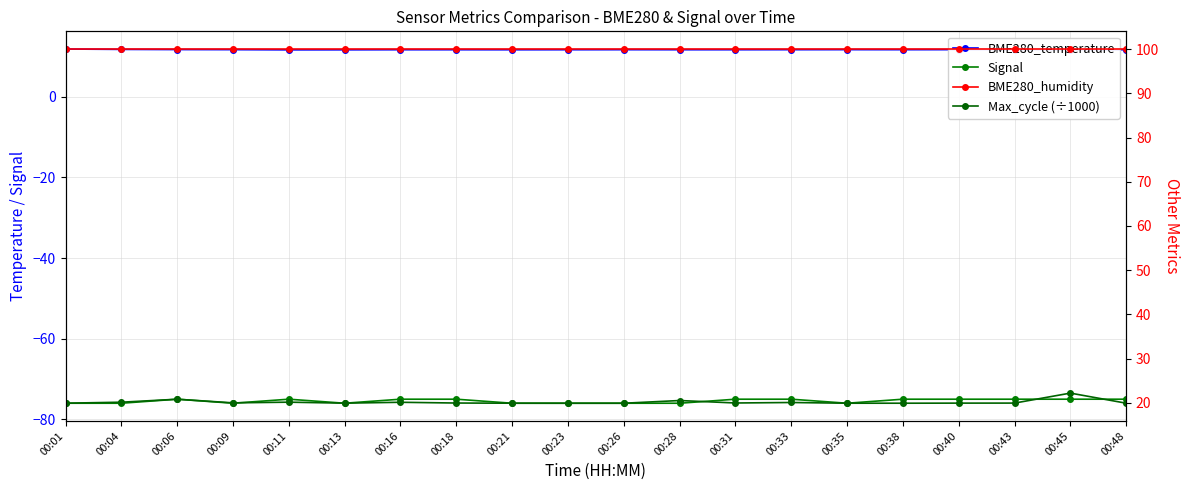

The value of BME280_temperature at 00:33 is 11.7. True or false?

True